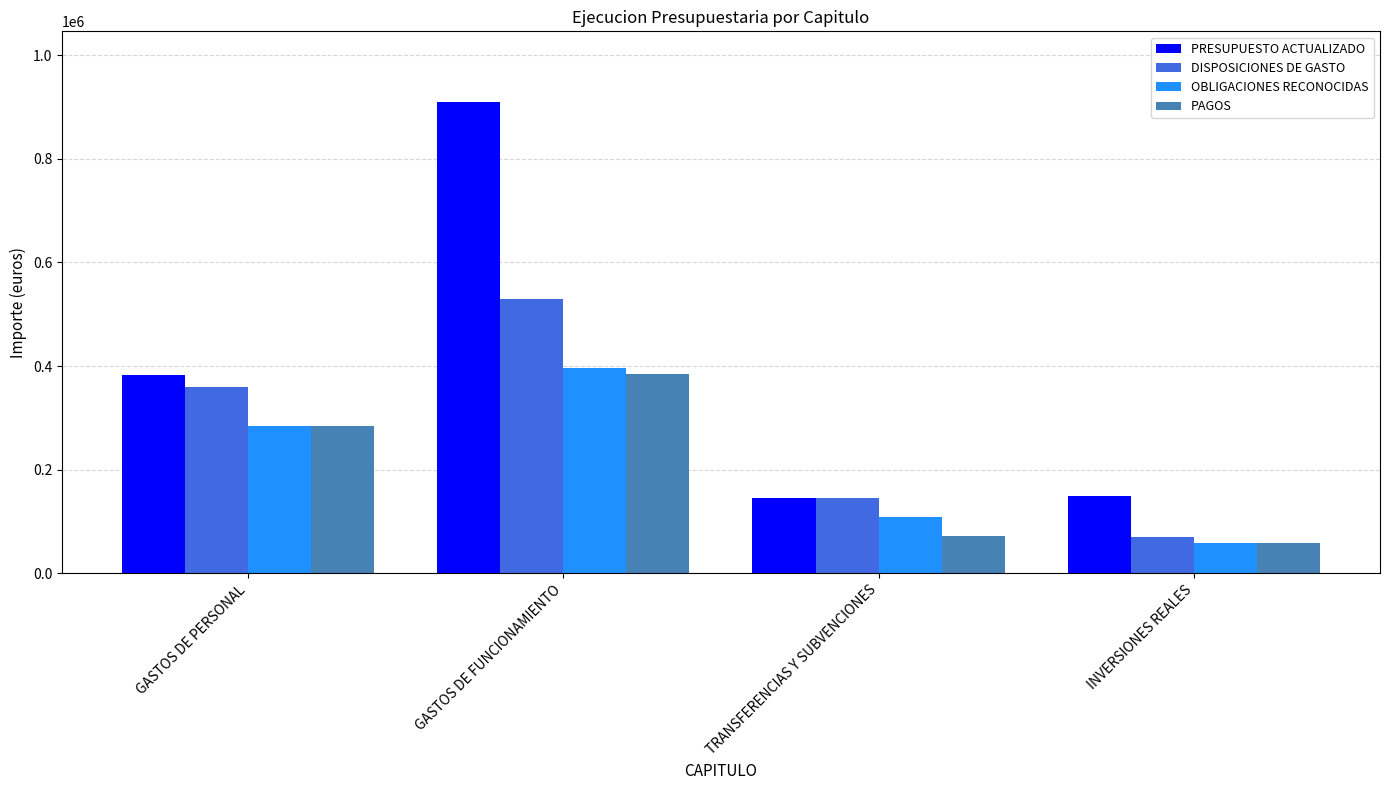

How many values in the PRESUPUESTO ACTUALIZADO series are below 381911?

2